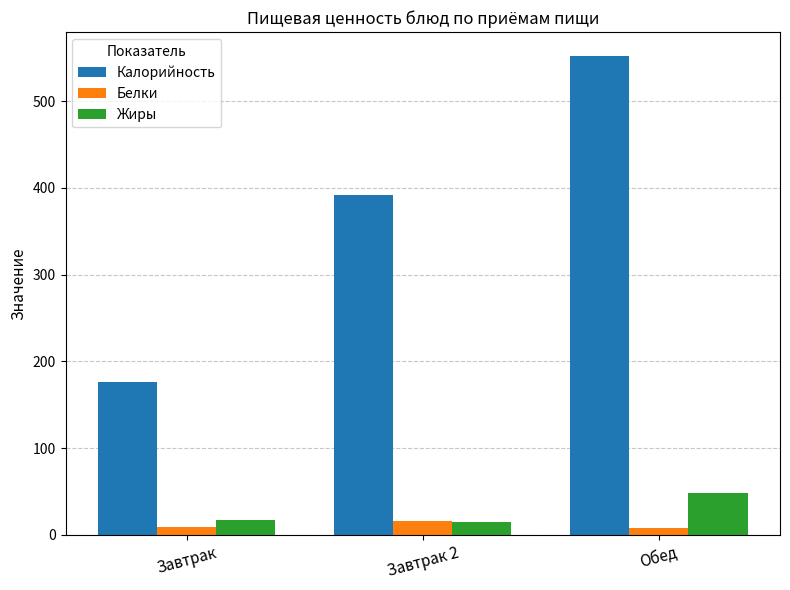

What is the difference between the maximum and minimum values in the Жиры series?

33